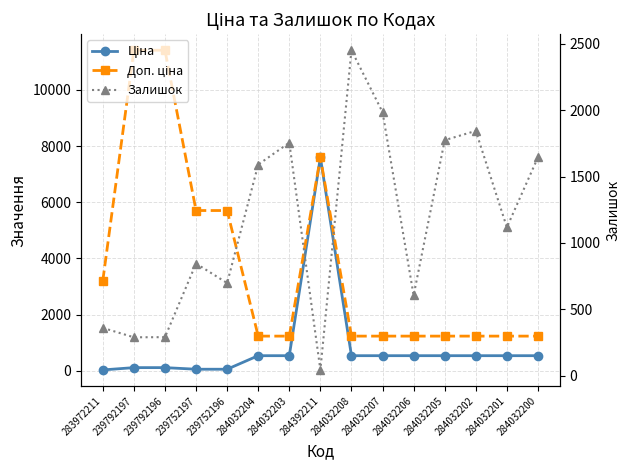

What is the maximum value shown in the chart?

11410.0